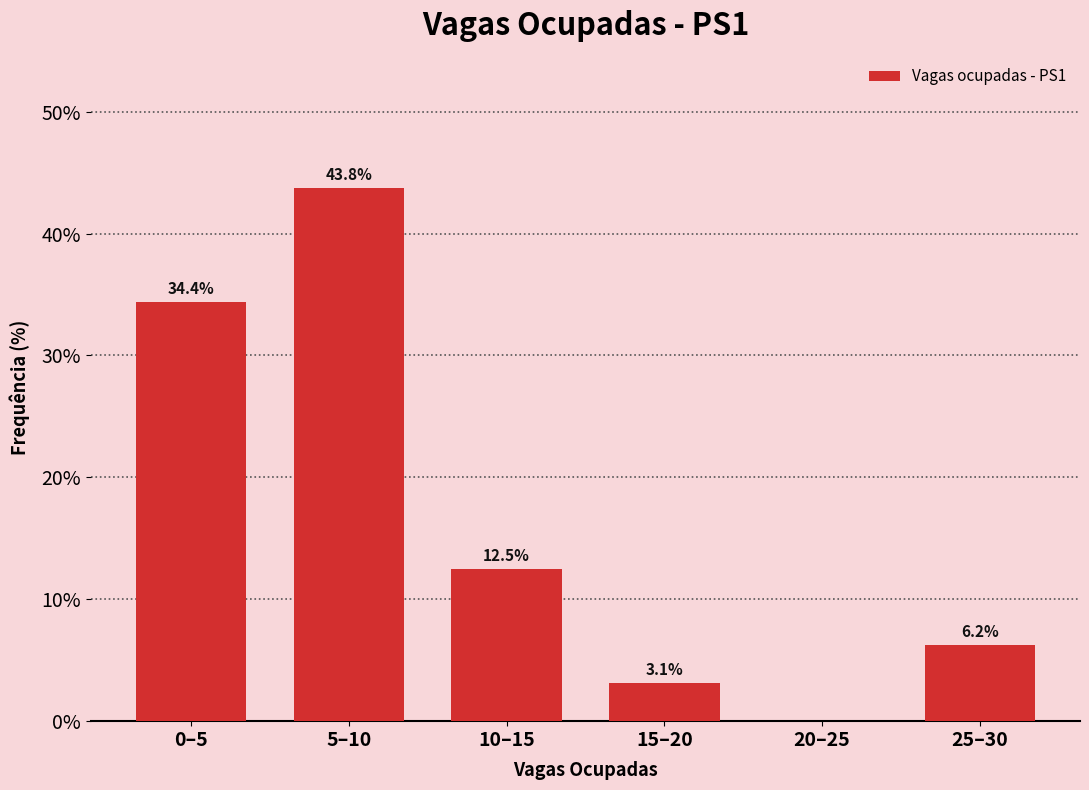

What is the change in value from 15–20 to 25–30?

+3.1